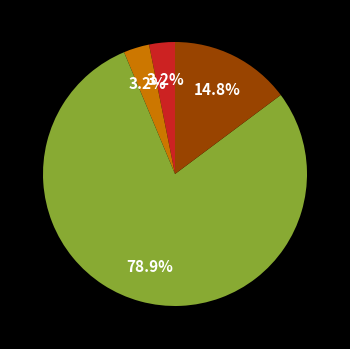

Is there a majority slice in this chart?

Yes